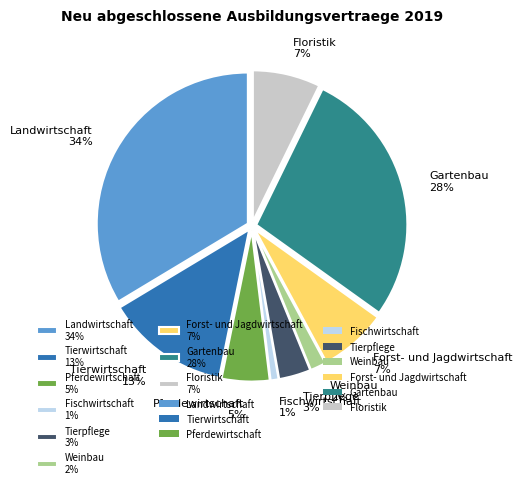

What is the largest slice in the pie chart?

Landwirtschaft